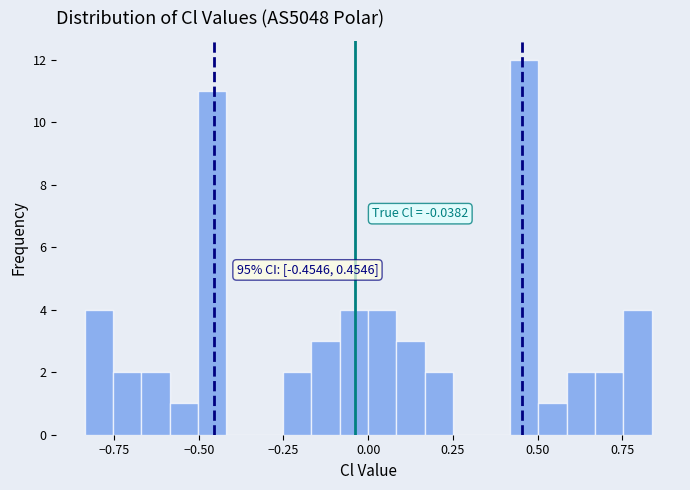

Read against the x-axis, roughly where is the centre of the tallest bar?

0.45